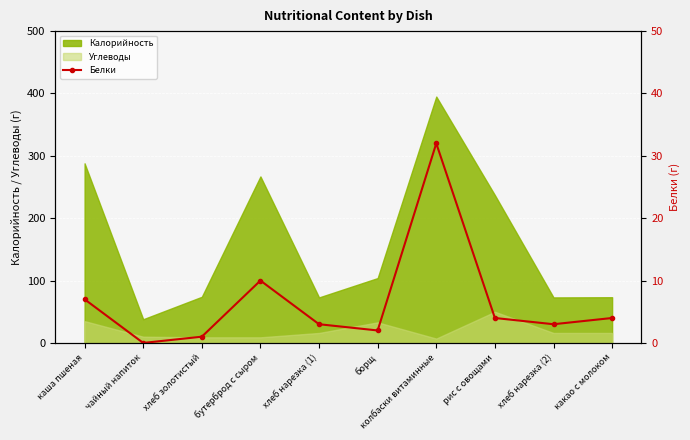

Which label corresponds to the largest value in the chart?

колбаски витаминные